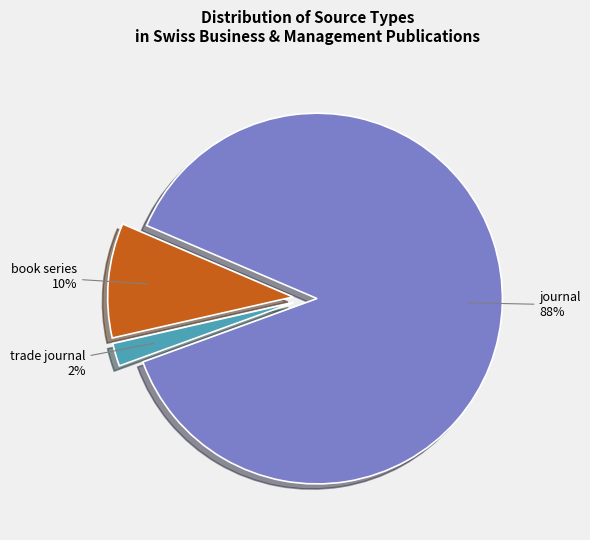

To the nearest percent, what is the average slice percentage?

33%